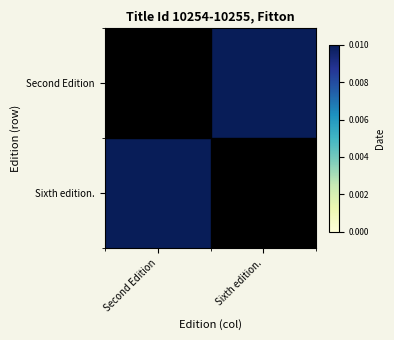

Rank the series at Sixth edition. from lowest to highest value.

Sixth edition., Second Edition